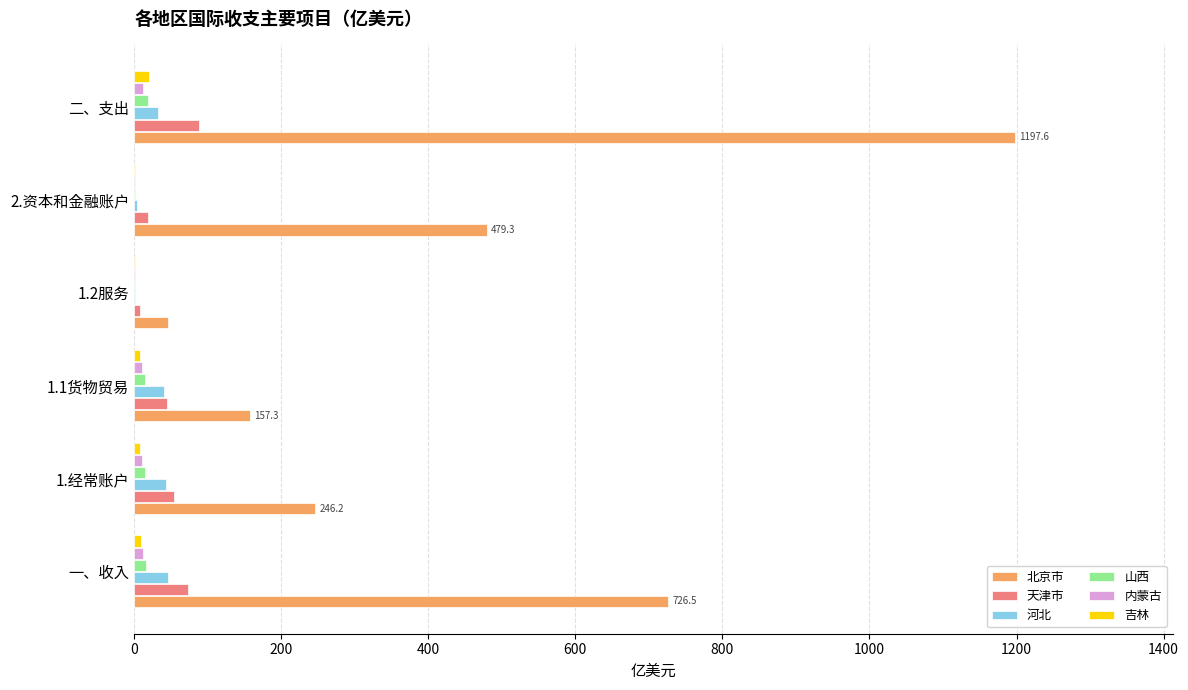

At which label does 北京市 reach its peak?

二、支出